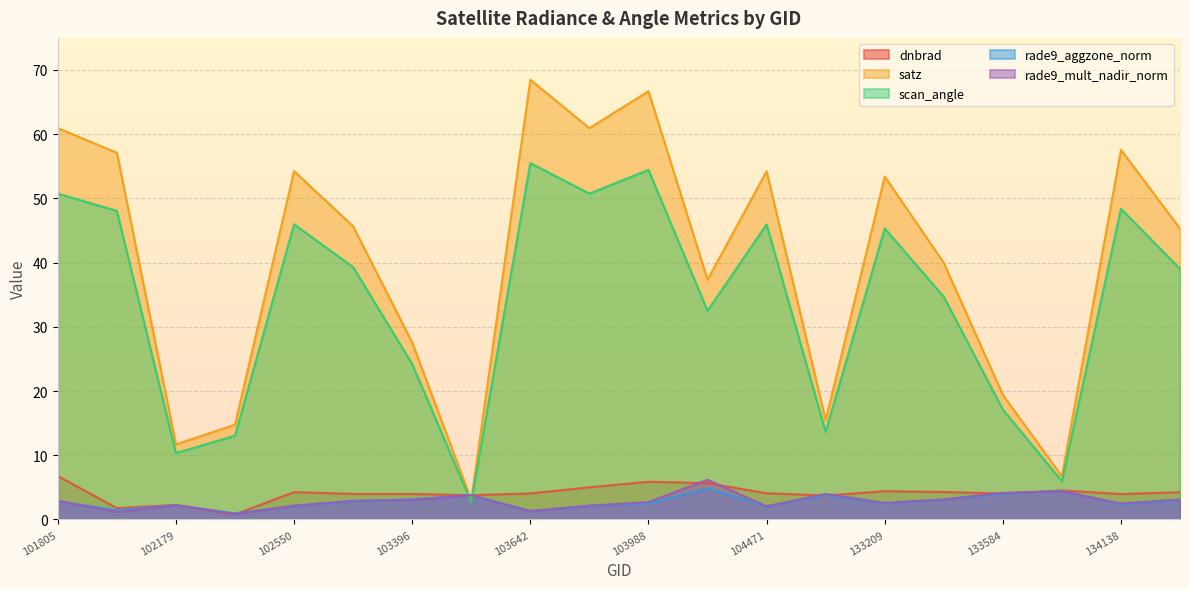

At which category is the sum across all series the highest?

103988